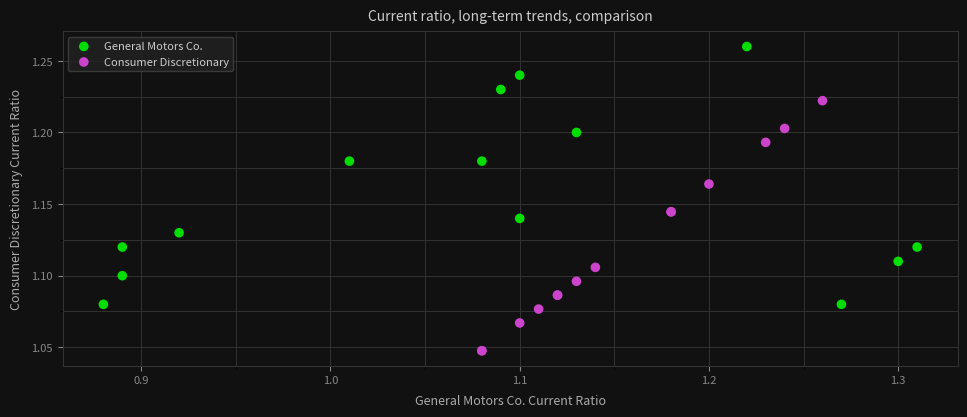

Which series contains the lowest Y value?

Consumer Discretionary